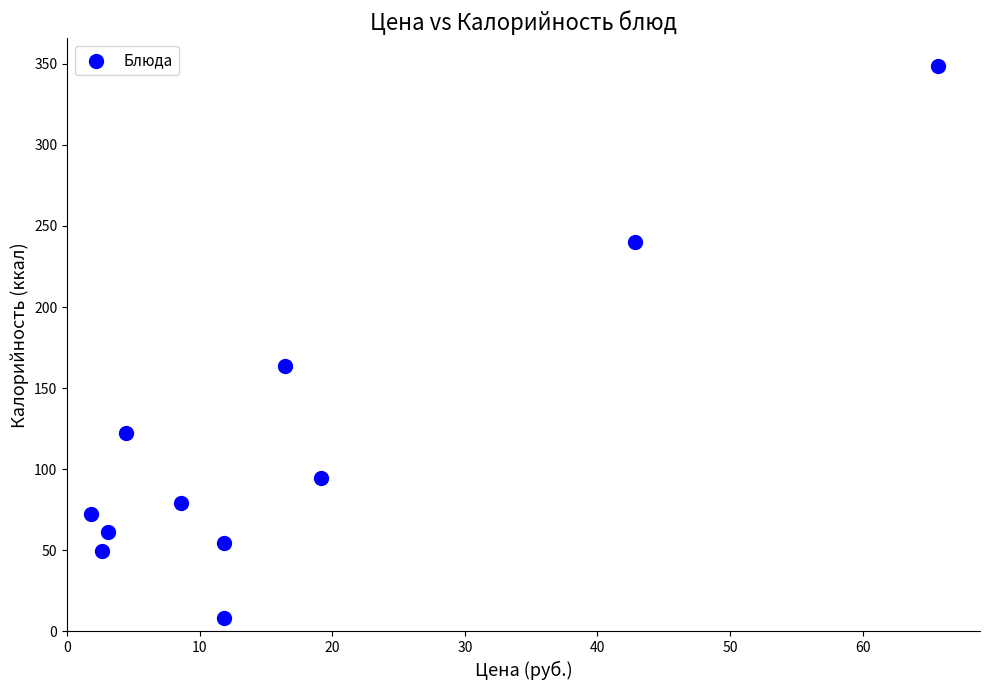

What Y value in the scatter plot is closest to 178?

163.8